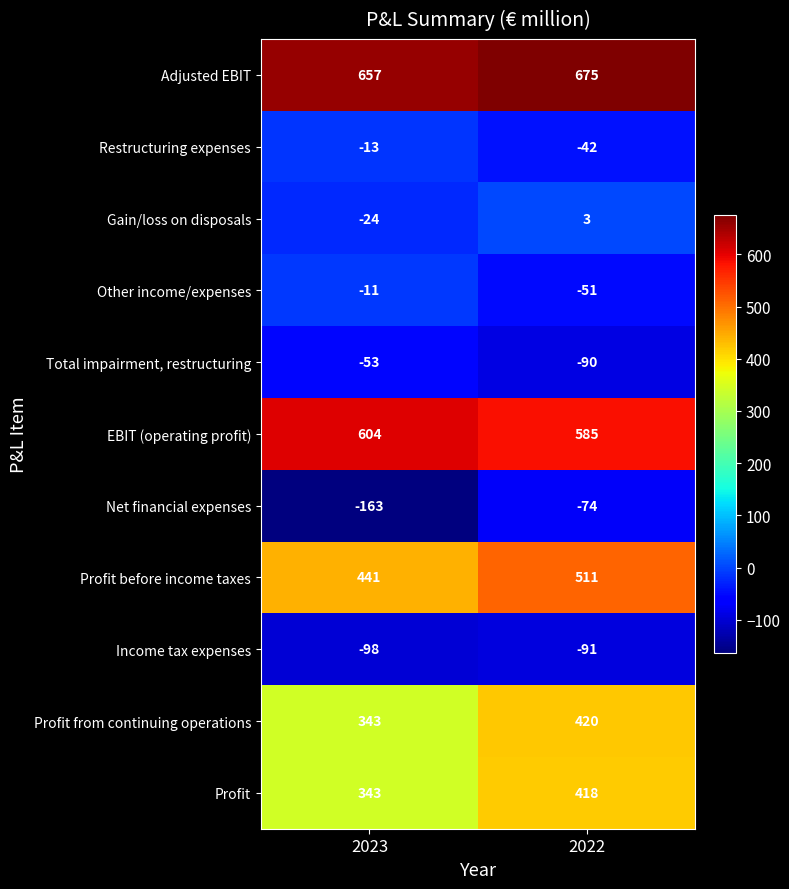

Reading left to right, what are all the values shown in this chart?

Adjusted EBIT: 2023=657	2022=675
Restructuring expenses: 2023=-13	2022=-42
Gain/loss on disposals: 2023=-24	2022=3
Other income/expenses: 2023=-11	2022=-51
Total impairment, restructuring: 2023=-53	2022=-90
EBIT (operating profit): 2023=604	2022=585
Net financial expenses: 2023=-163	2022=-74
Profit before income taxes: 2023=441	2022=511
Income tax expenses: 2023=-98	2022=-91
Profit from continuing operations: 2023=343	2022=420
Profit: 2023=343	2022=418